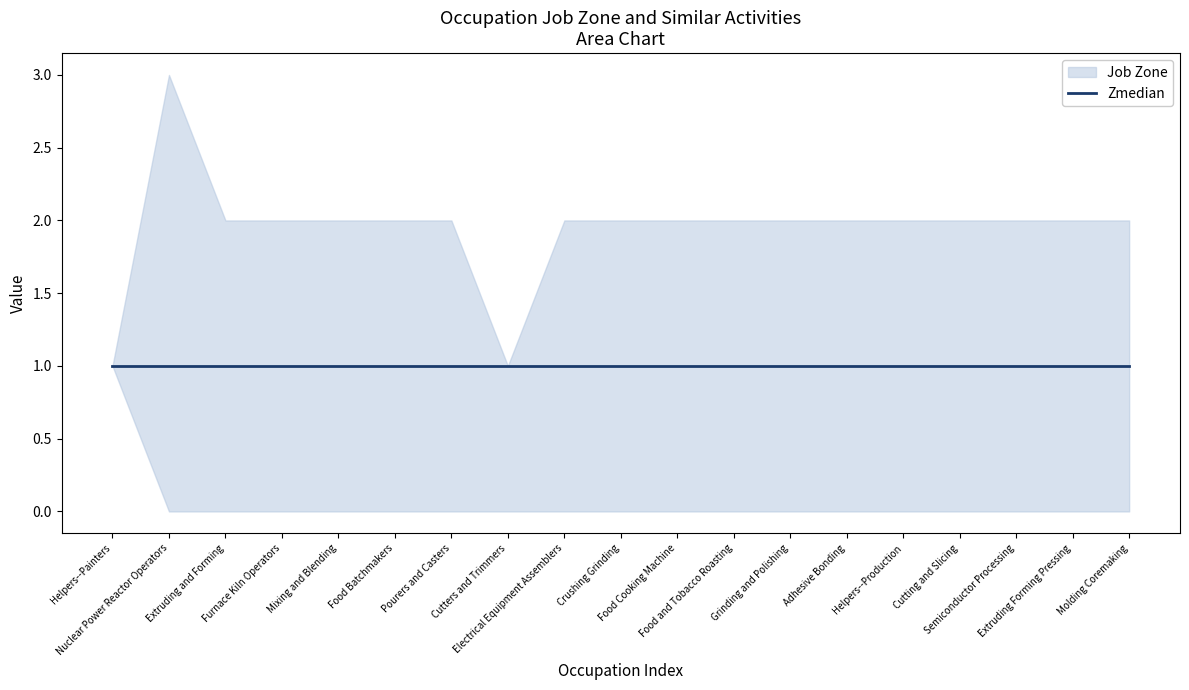

True or false: Job Zone has a value of 2 at Extruding Forming Pressing.

True